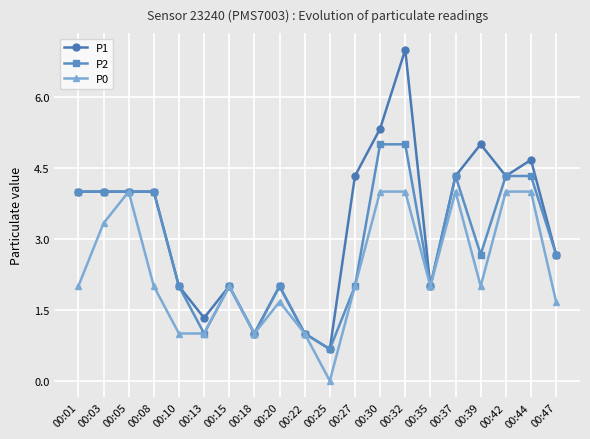

Reading left to right, extract all data points from this chart.

P1: 00:01=4.0	00:03=4.0	00:05=4.0	00:08=4.0	00:10=2.0	00:13=1.3	00:15=2.0	00:18=1.0	00:20=2.0	00:22=1.0	00:25=0.7	00:27=4.3	00:30=5.3	00:32=7.0	00:35=2.0	00:37=4.3	00:39=5.0	00:42=4.3	00:44=4.7	00:47=2.7
P2: 00:01=4.0	00:03=4.0	00:05=4.0	00:08=4.0	00:10=2.0	00:13=1.0	00:15=2.0	00:18=1.0	00:20=2.0	00:22=1.0	00:25=0.7	00:27=2.0	00:30=5.0	00:32=5.0	00:35=2.0	00:37=4.3	00:39=2.7	00:42=4.3	00:44=4.3	00:47=2.7
P0: 00:01=2.0	00:03=3.3	00:05=4.0	00:08=2.0	00:10=1.0	00:13=1.0	00:15=2.0	00:18=1.0	00:20=1.7	00:22=1.0	00:25=0.0	00:27=2.0	00:30=4.0	00:32=4.0	00:35=2.0	00:37=4.0	00:39=2.0	00:42=4.0	00:44=4.0	00:47=1.7